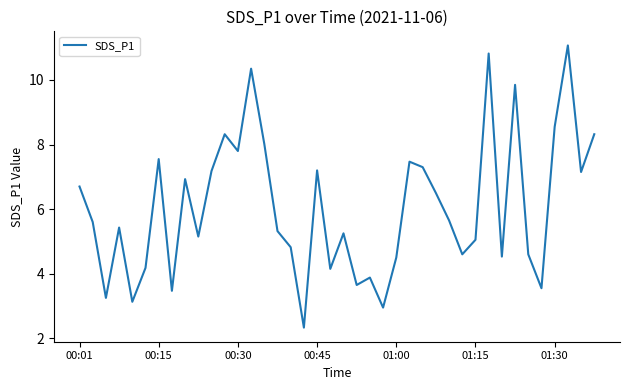

What is the greatest value displayed?

11.1